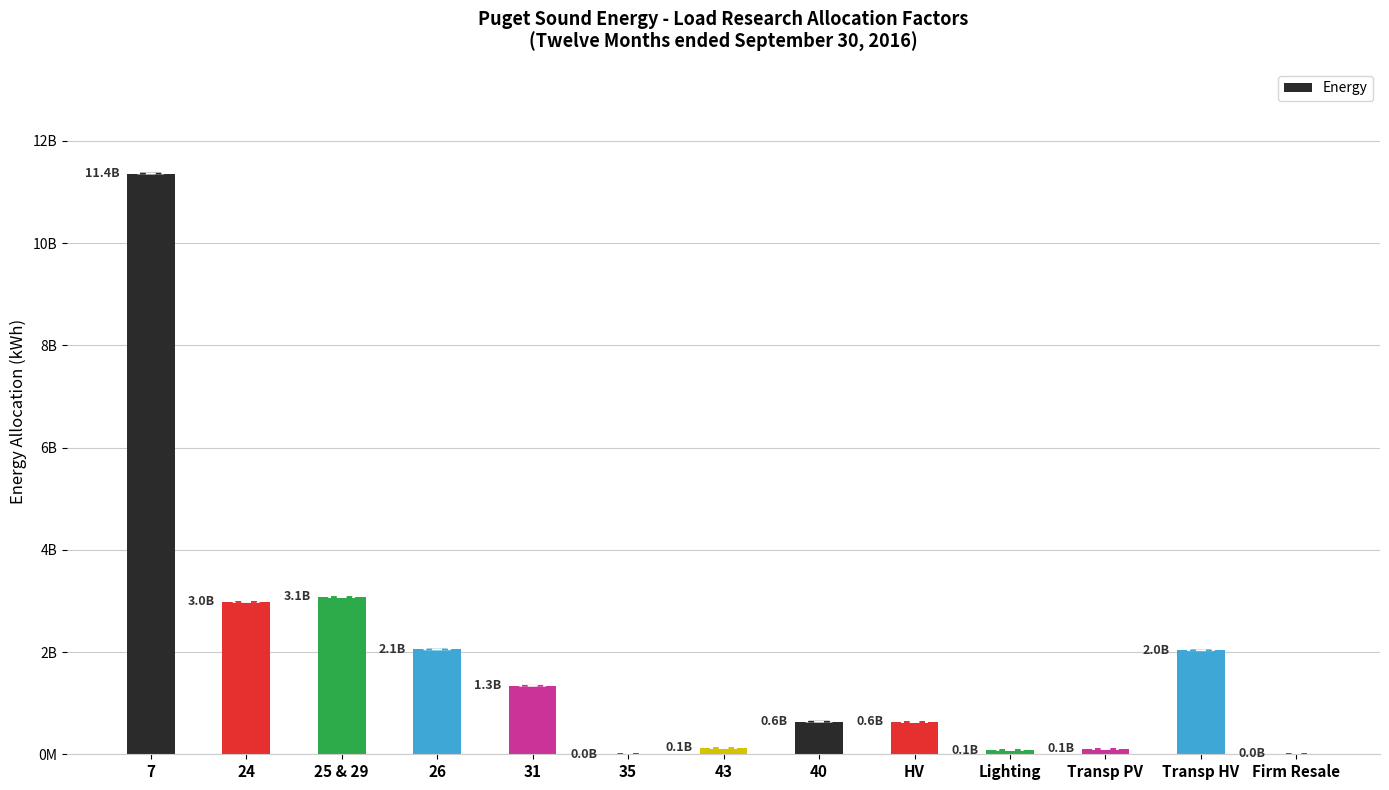

What is the change in value from HV to Transp HV?

+1400163164.6